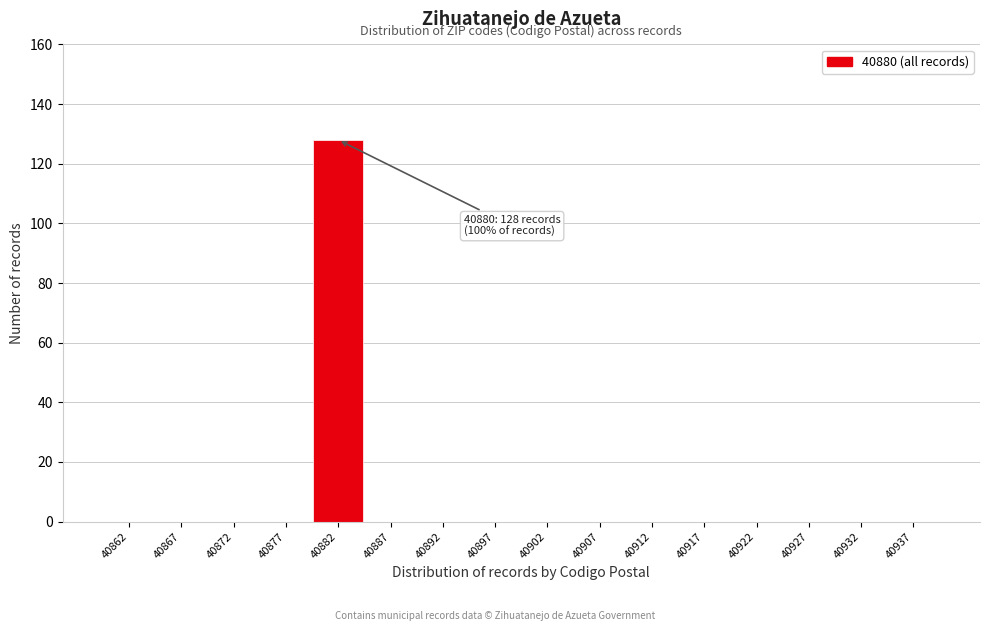

Over which range of the x-axis is the bar tallest?

40880 to 40885